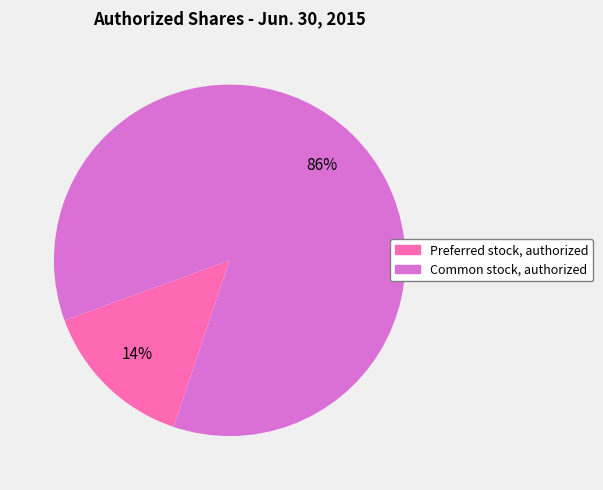

To the nearest percent, what is the average slice percentage?

50%